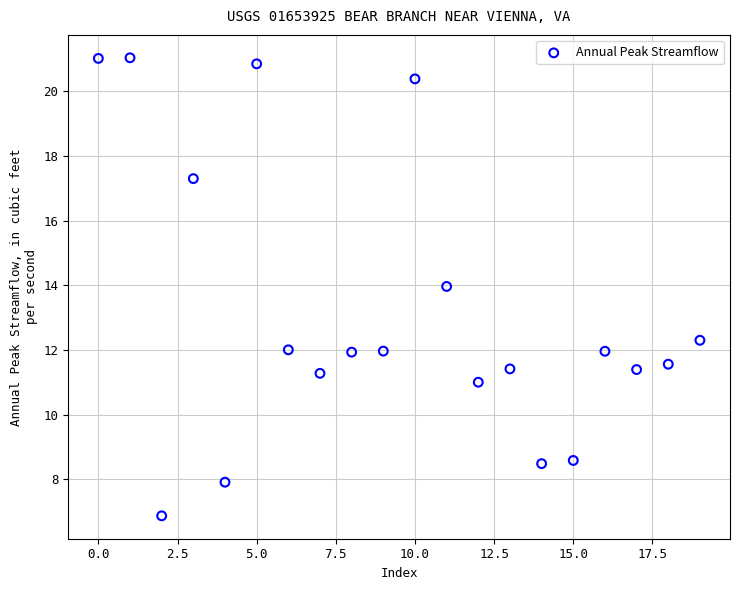

What is the range of Y values (max minus min)?

14.2